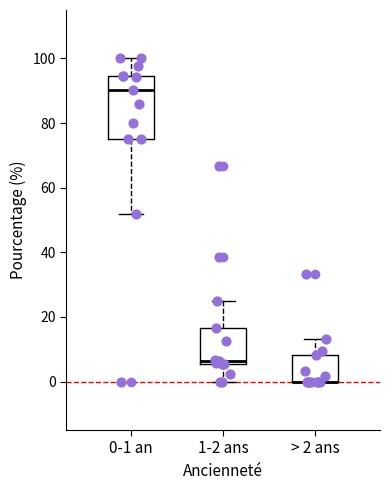

Reading left to right, read every box against the y-axis: the position of its median line, the range the box covers, and the ends of its whiskers. The values are not printed on the chart, so give them approximately, as read against the axis.

0-1 an: median 90, box 76 to 94, whiskers 52 to 100
1-2 ans: median 6 (just above the box's lower edge), box 6 to 16, whiskers 0 to 26
> 2 ans: median 0 (drawn on the box's lower edge), box 0 to 8, whiskers 0 to 14